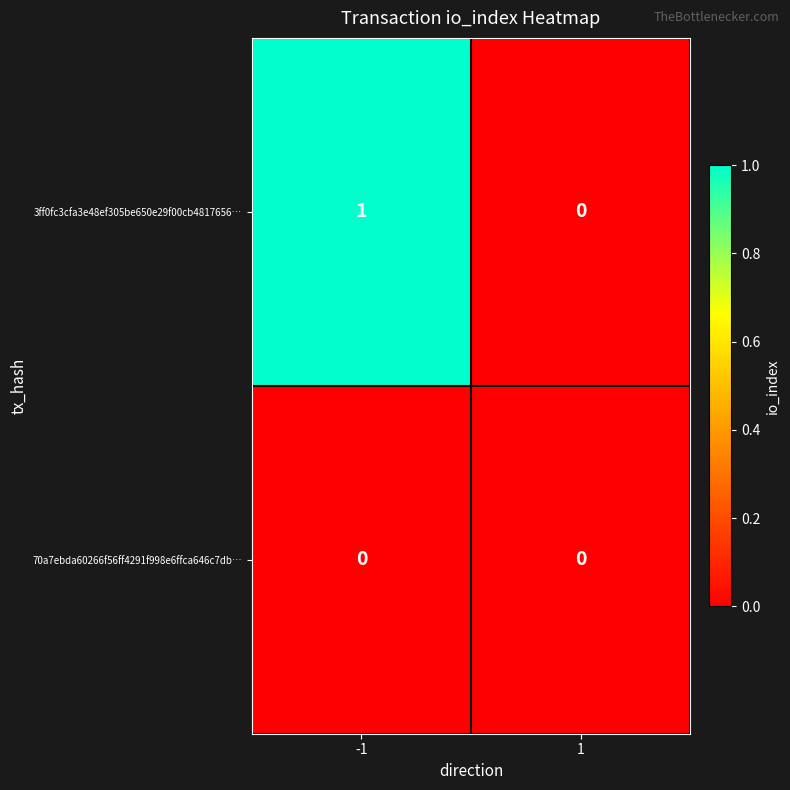

Reading left to right, list all the values displayed in this chart.

3ff0fc3cfa3e48ef305be650e29f00cb4817656…: 1	0
70a7ebda60266f56ff4291f998e6ffca646c7db…: 0	0